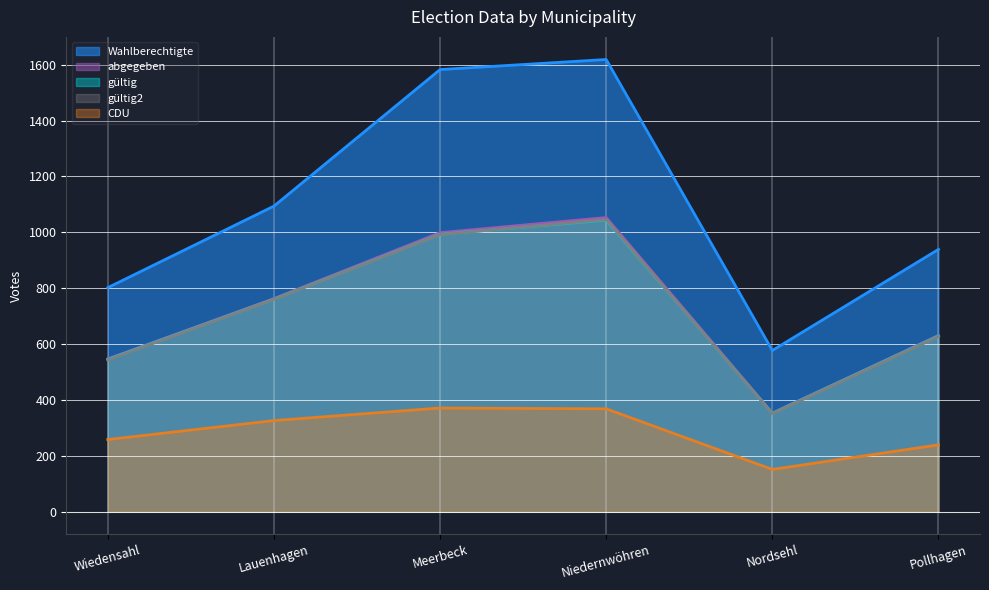

What value does the Wahlberechtigte series have at Nordsehl, to the nearest 100?

600